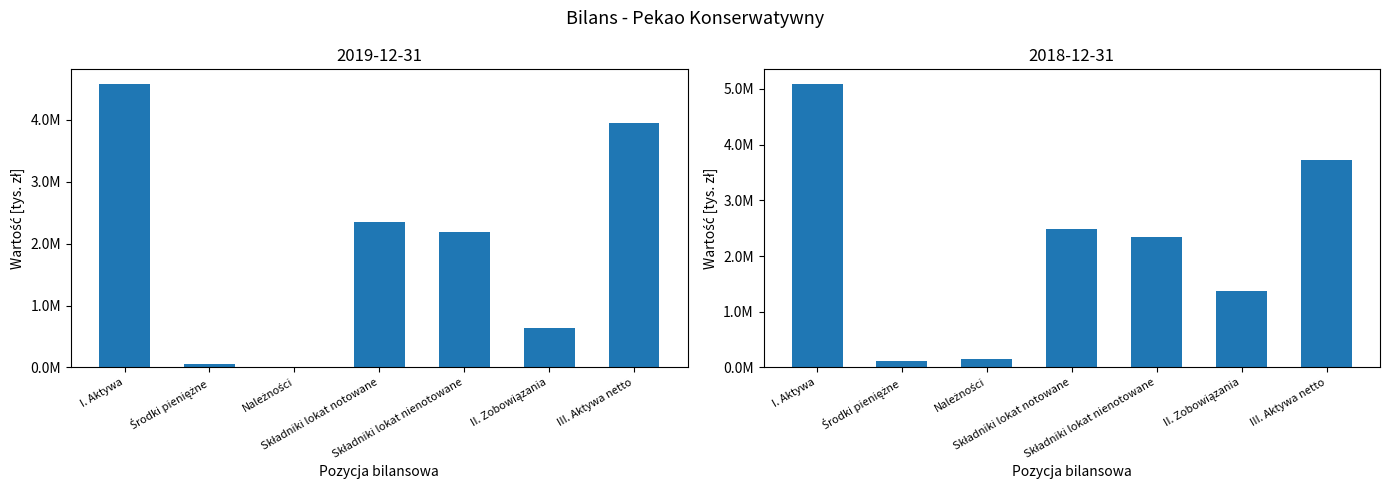

List the series in order of their overall mean, lowest first.

2019-12-31, 2018-12-31